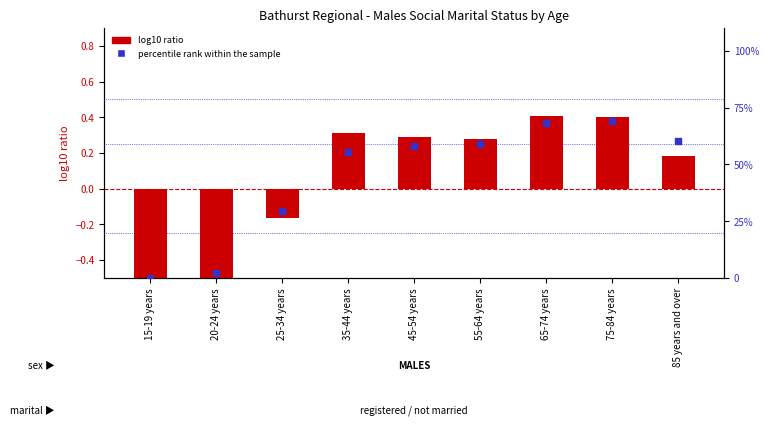

Which series reaches the minimum Y coordinate?

log10 ratio